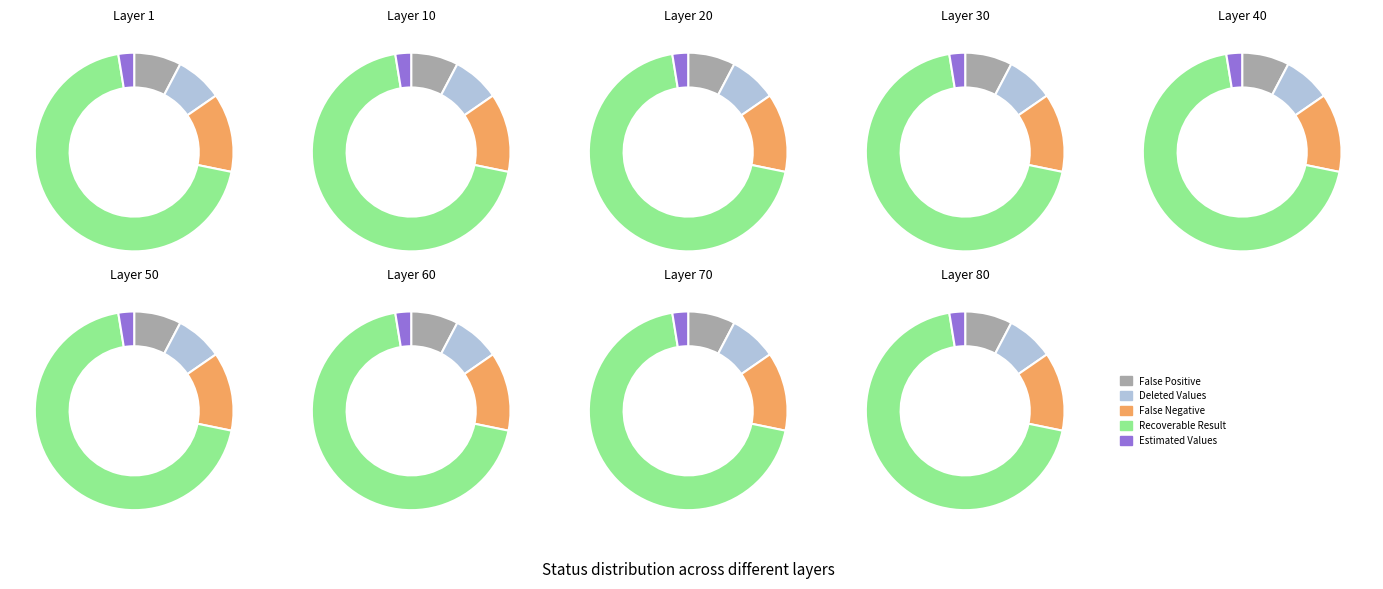

Combined, do Recoverable Result and Deleted Values account for over 50%?

Yes